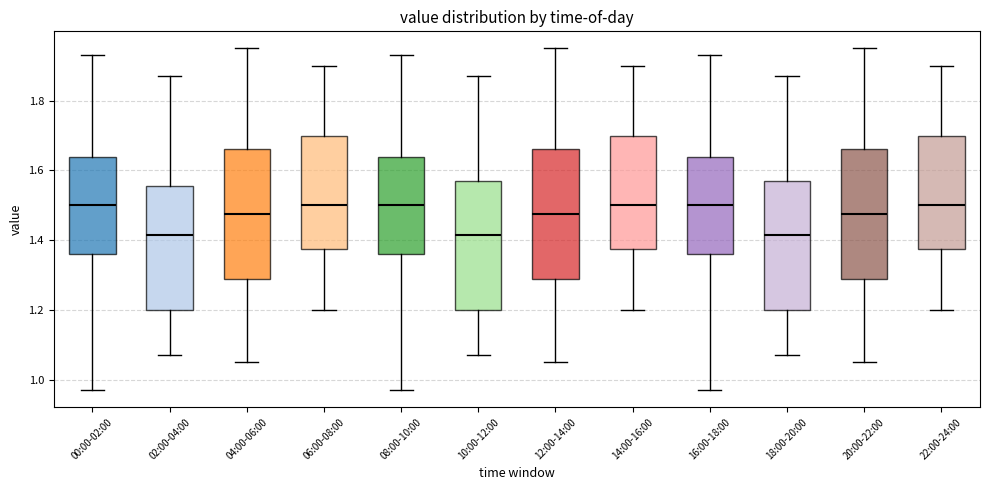

Reading left to right, read every box against the y-axis: the position of its median line, the range the box covers, and the ends of its whiskers. The values are not printed on the chart, so give them approximately, as read against the axis.

00:00-02:00: median 1.50, box 1.36 to 1.64, whiskers 0.98 to 1.94
02:00-04:00: median 1.42, box 1.20 to 1.56, whiskers 1.08 to 1.88
04:00-06:00: median 1.48, box 1.28 to 1.66, whiskers 1.06 to 1.96
06:00-08:00: median 1.50, box 1.38 to 1.70, whiskers 1.20 to 1.90
08:00-10:00: median 1.50, box 1.36 to 1.64, whiskers 0.98 to 1.94
10:00-12:00: median 1.42, box 1.20 to 1.58, whiskers 1.08 to 1.88
12:00-14:00: median 1.48, box 1.28 to 1.66, whiskers 1.06 to 1.96
14:00-16:00: median 1.50, box 1.38 to 1.70, whiskers 1.20 to 1.90
16:00-18:00: median 1.50, box 1.36 to 1.64, whiskers 0.98 to 1.94
18:00-20:00: median 1.42, box 1.20 to 1.58, whiskers 1.08 to 1.88
20:00-22:00: median 1.48, box 1.28 to 1.66, whiskers 1.06 to 1.96
22:00-24:00: median 1.50, box 1.38 to 1.70, whiskers 1.20 to 1.90